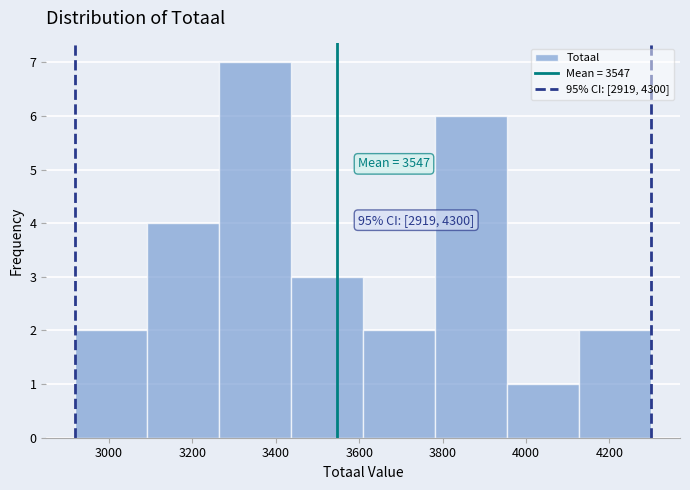

Which range on the x-axis has the tallest bar?

3260 to 3440